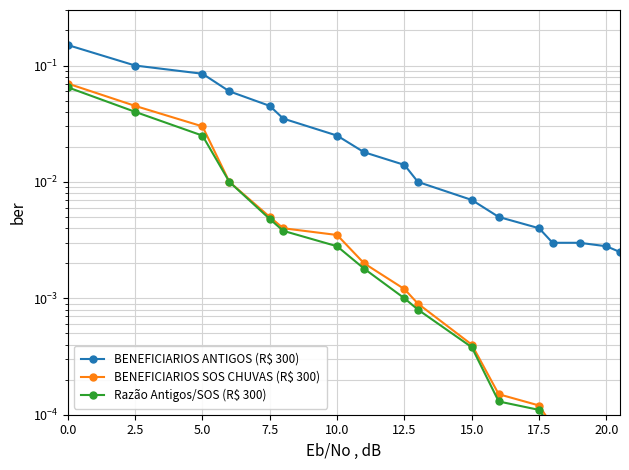

What is the difference between the maximum and minimum values in the Razão Antigos/SOS (R$ 300) series?

0.1